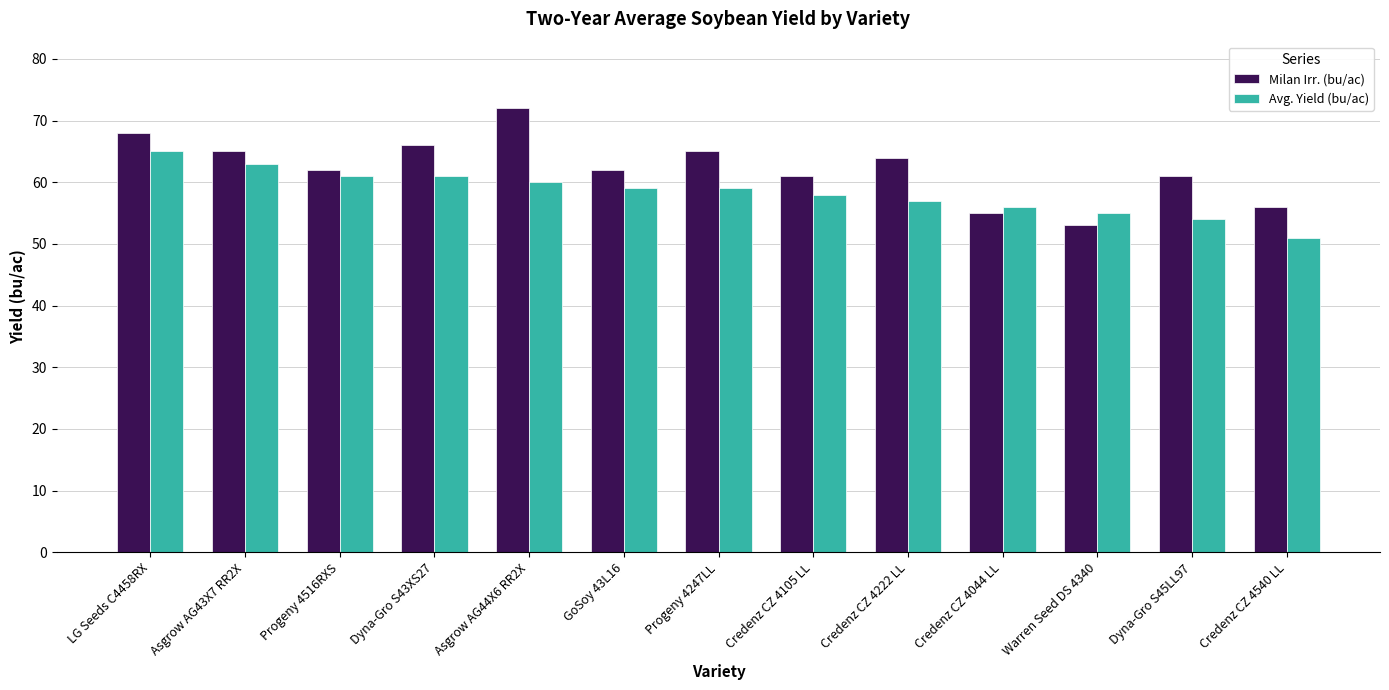

True or false: Milan Irr. (bu/ac) has a value of 93 at LG Seeds C4458RX.

False